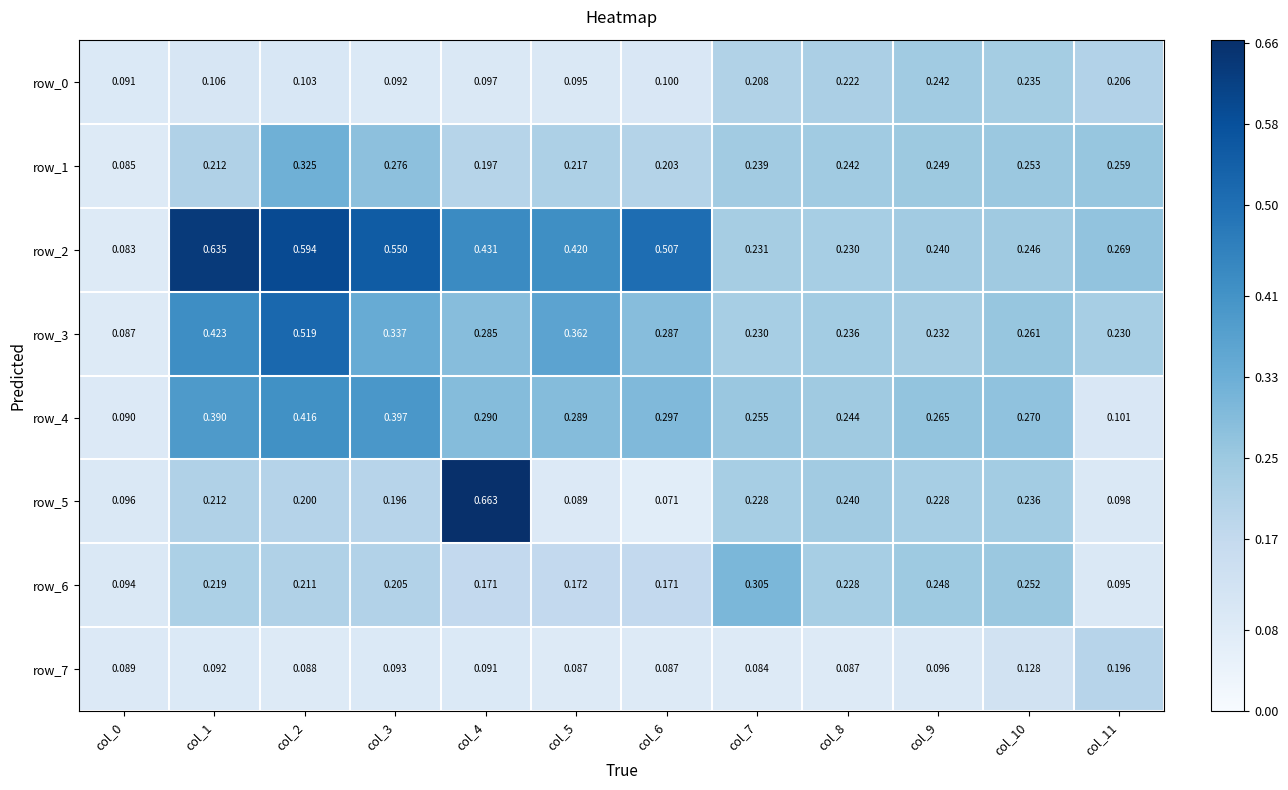

Is the value of row_6 at col_9 greater than the value of row_5 at col_9?

Yes